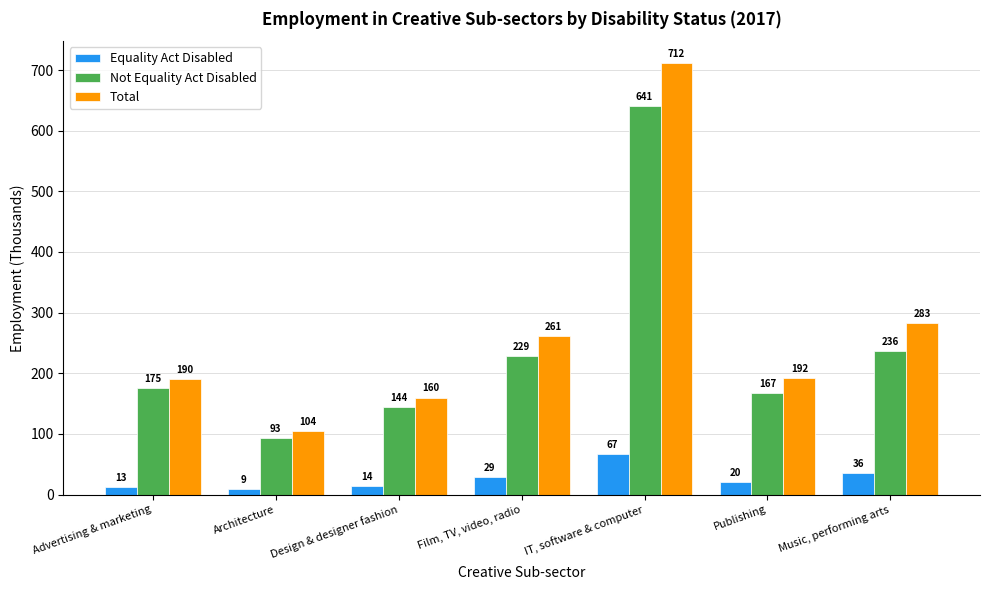

What is the spread (max minus min) of values at Design & designer fashion?

146